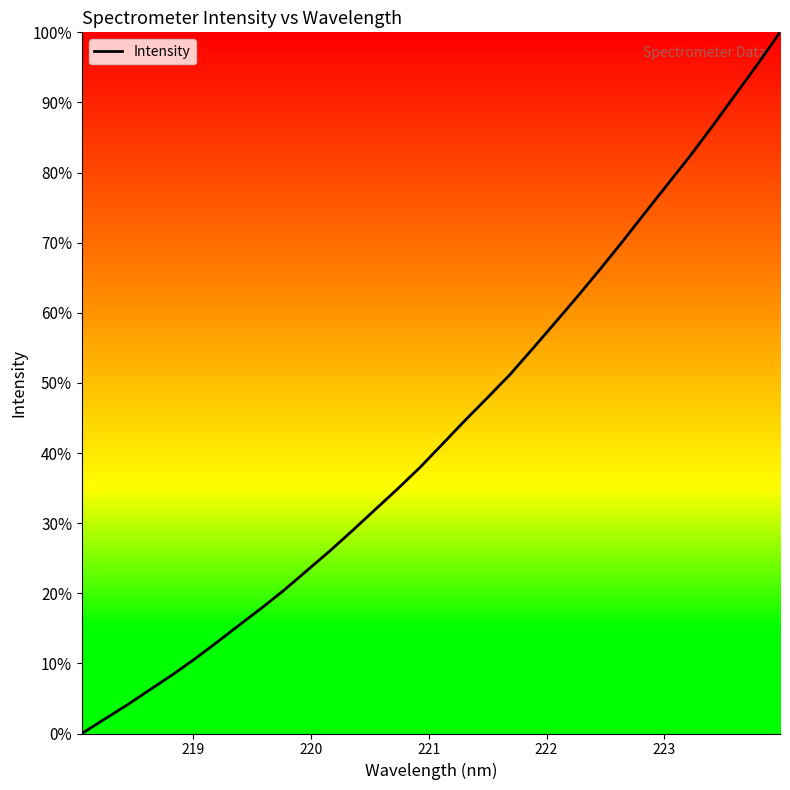

What is the maximum value shown in the chart?

100.0